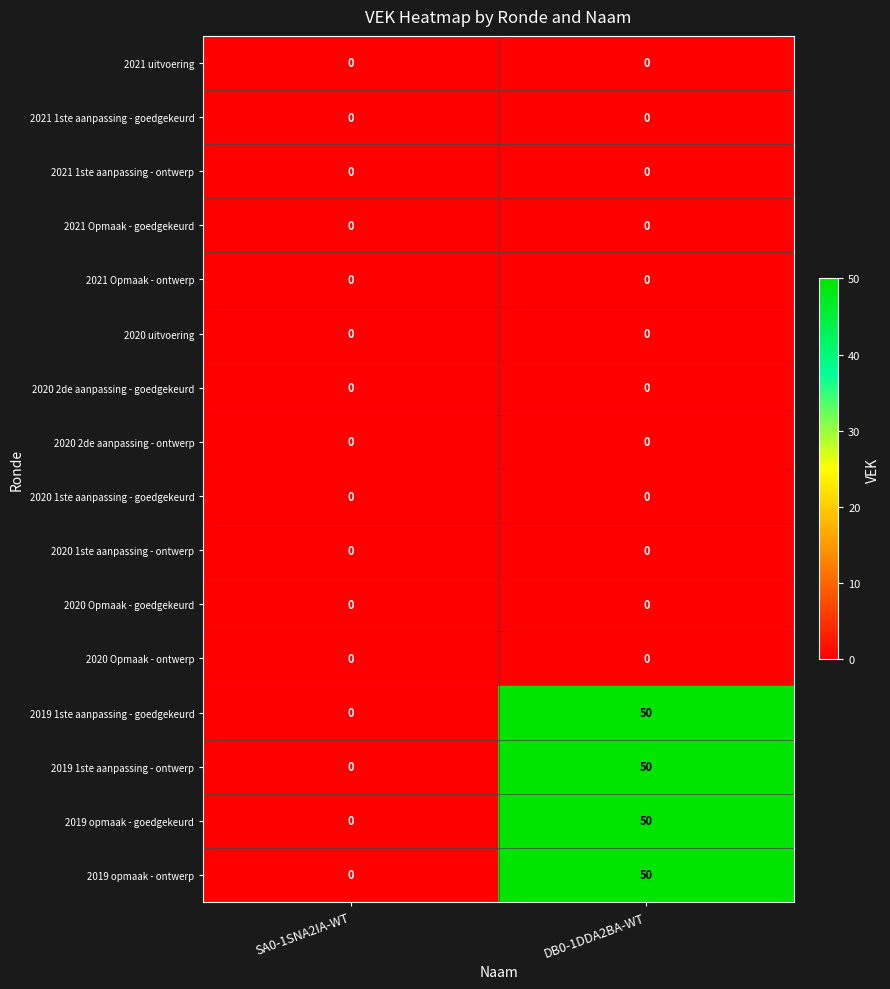

Which category has the highest value across all series?

DB0-1DDA2BA-WT